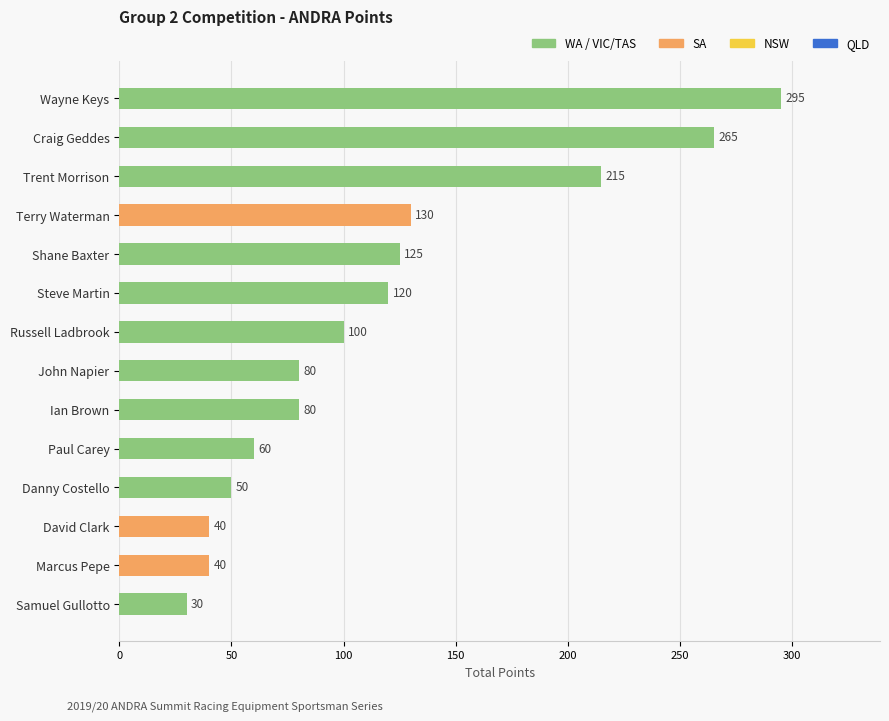

Count the number of categories in the chart.

14